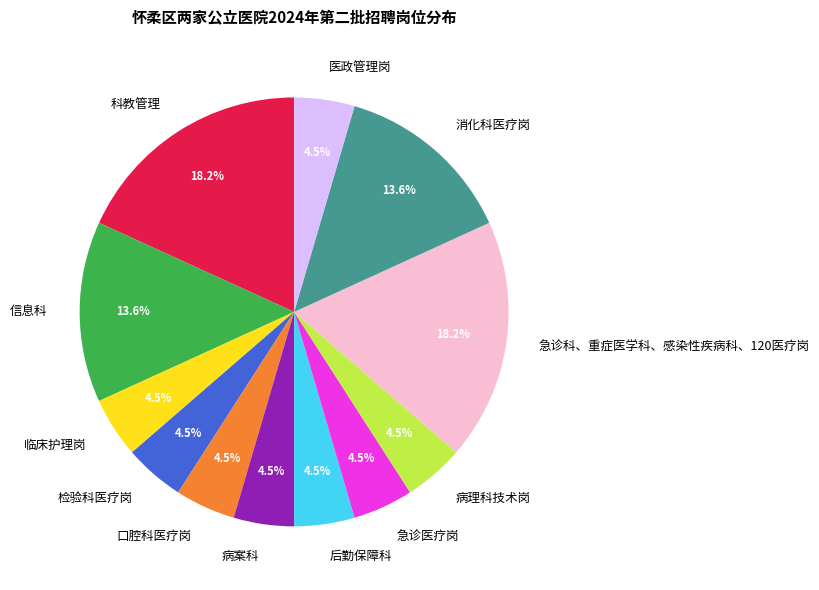

Is there any slice that represents more than half of the pie?

No